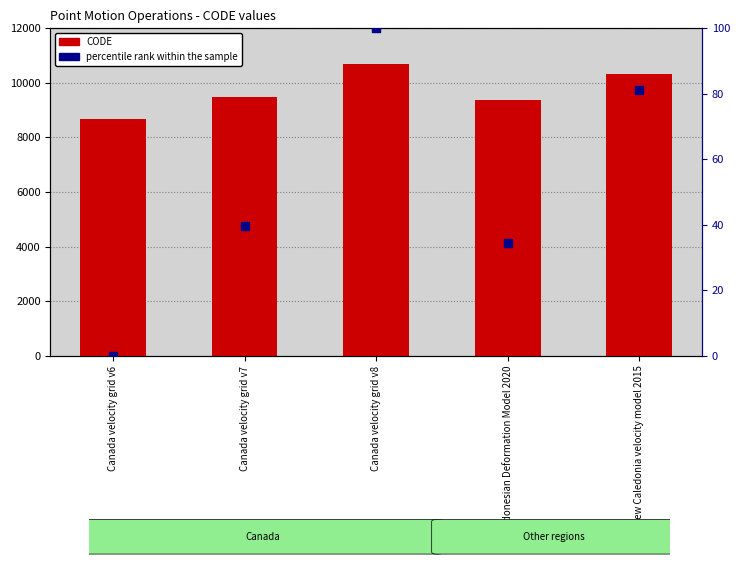

At how many categories does at least one series exceed 9150?

4